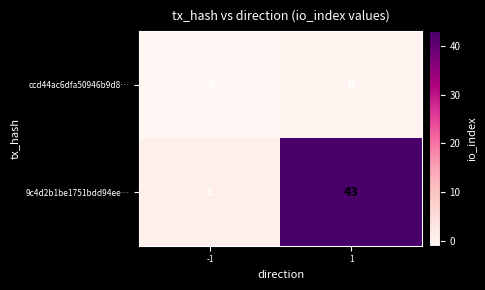

Which series changed the most between -1 and 1?

9c4d2b1be1751bdd94ee…